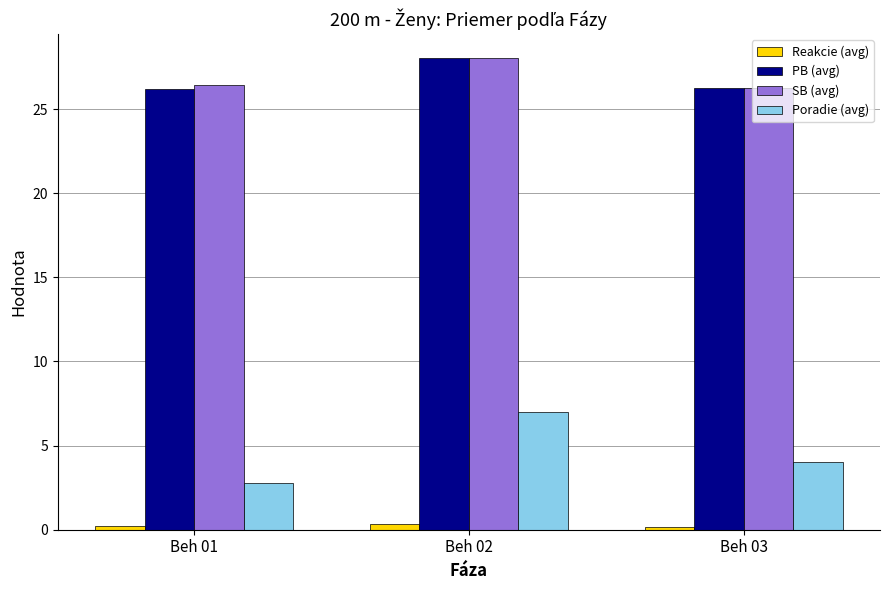

How many categories are shown in the chart?

3